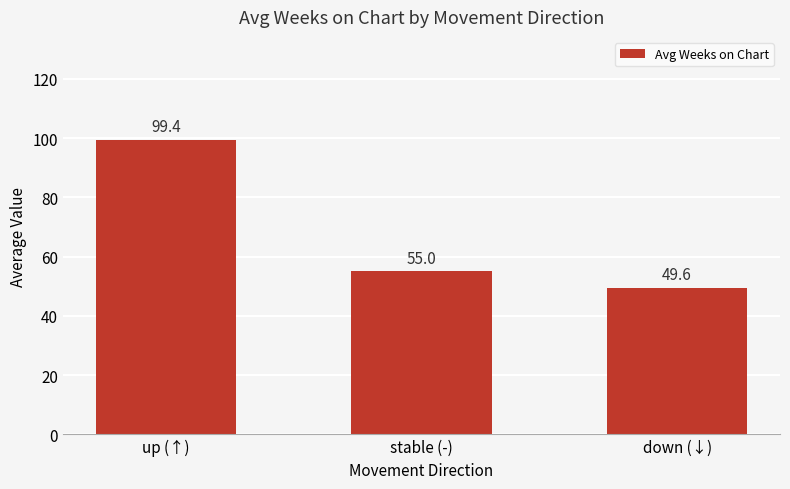

Rank the categories by value from highest to lowest.

up (↑), stable (-), down (↓)